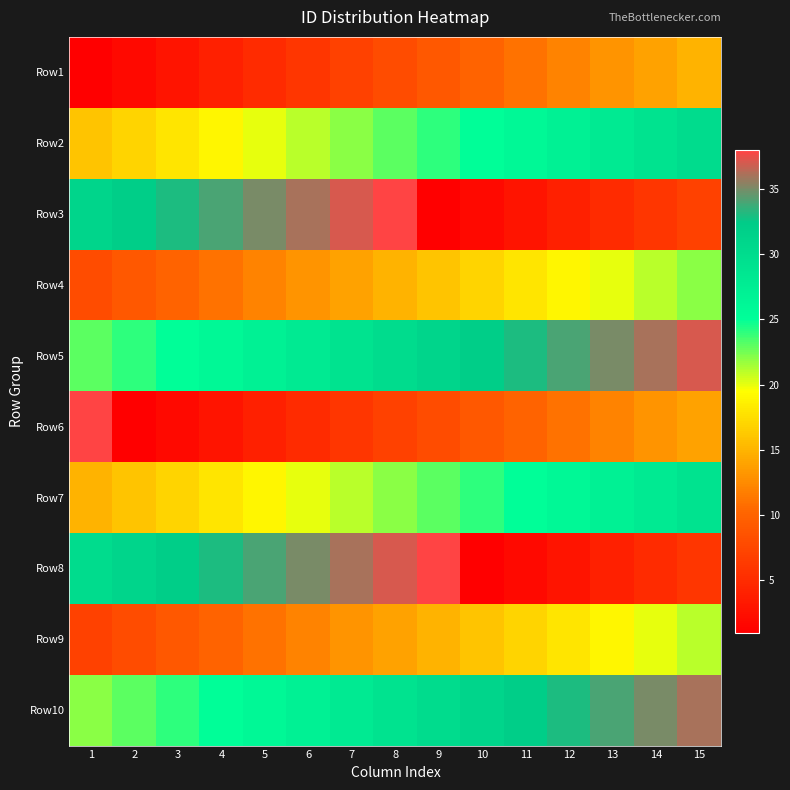

Rank the series by their maximum value, from lowest to highest.

Row1, Row9, Row4, Row7, Row2, Row10, Row5, Row3, Row6, Row8